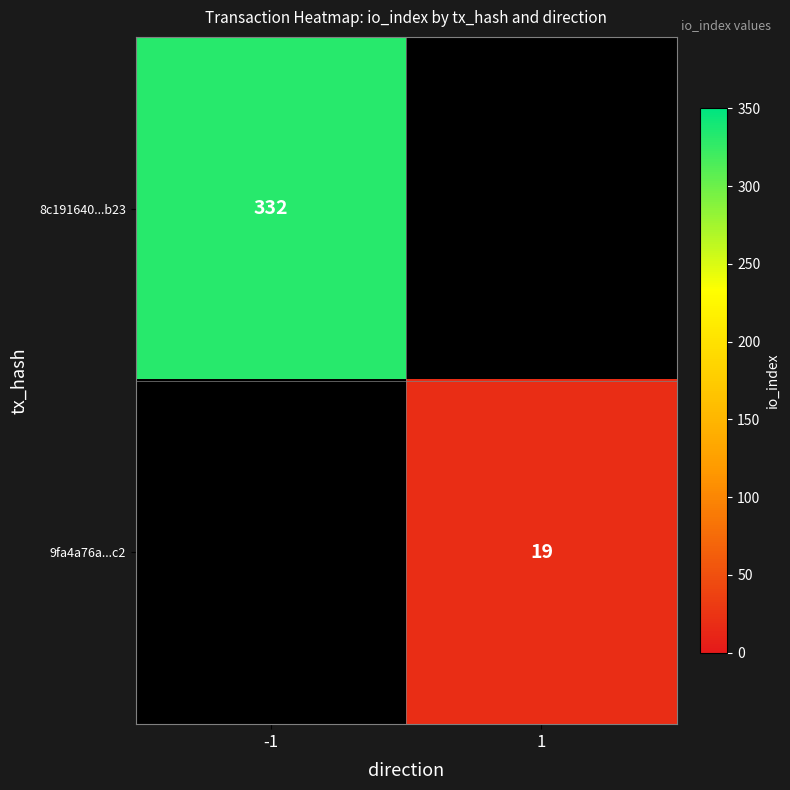

True or false: 8c191640...b23 has a value of 82 at -1.

False